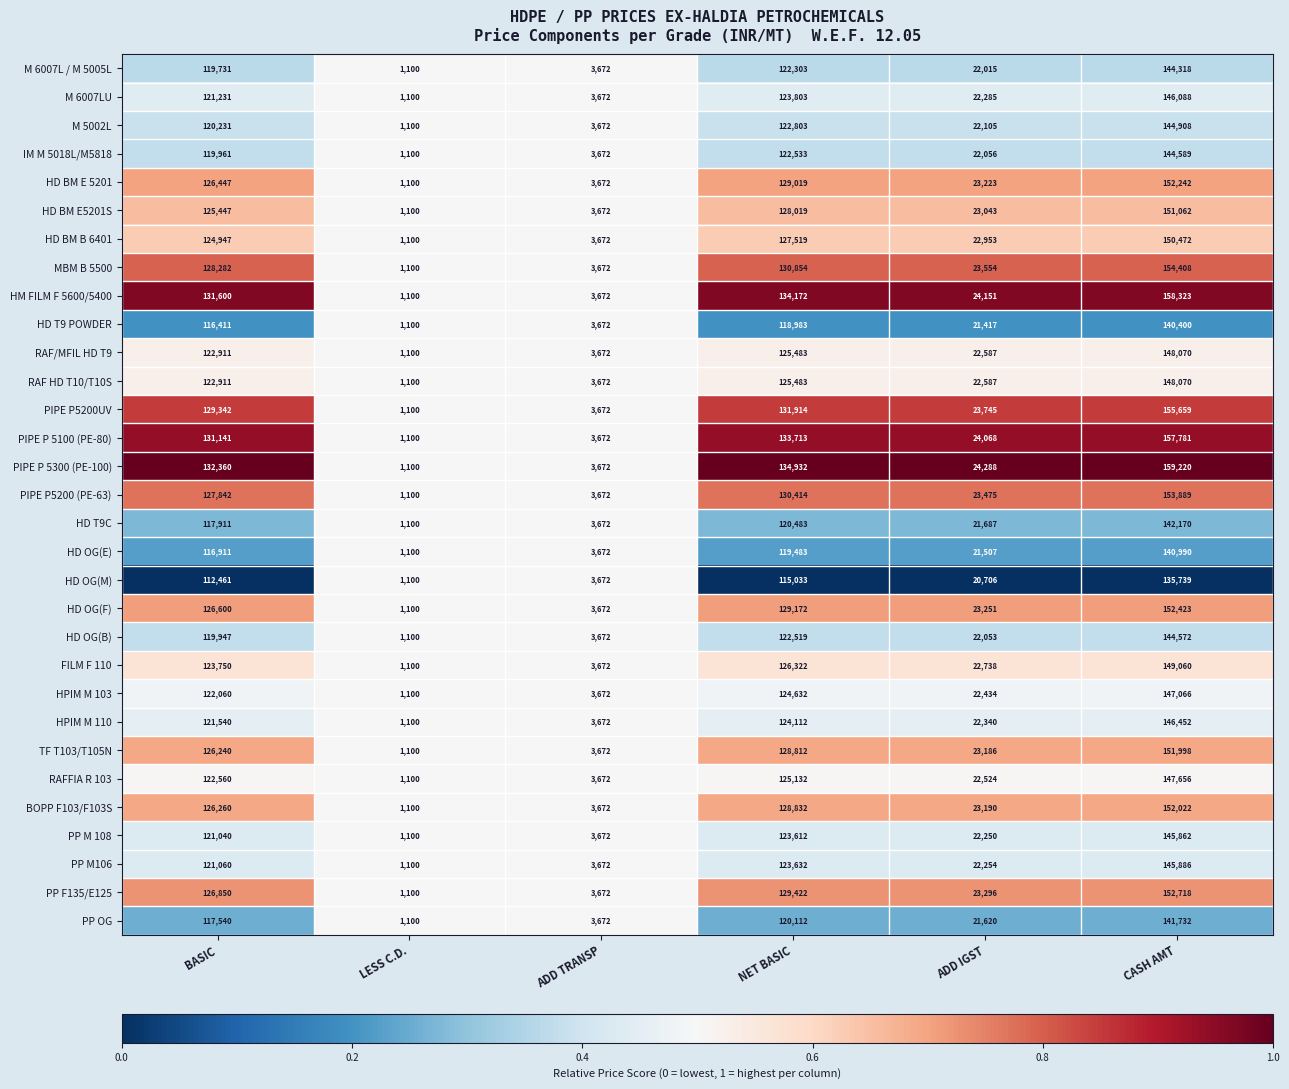

List the labels in order of HPIM M 110 value, smallest first.

LESS C.D., ADD TRANSP, ADD IGST, BASIC, NET BASIC, CASH AMT